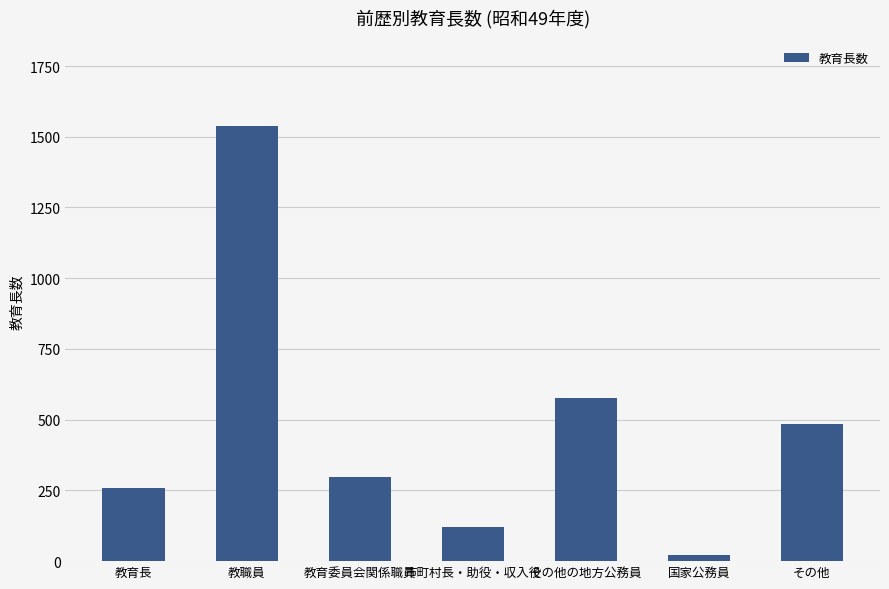

What is the sum of the values at 市町村長・助役・収入役 and その他?

606